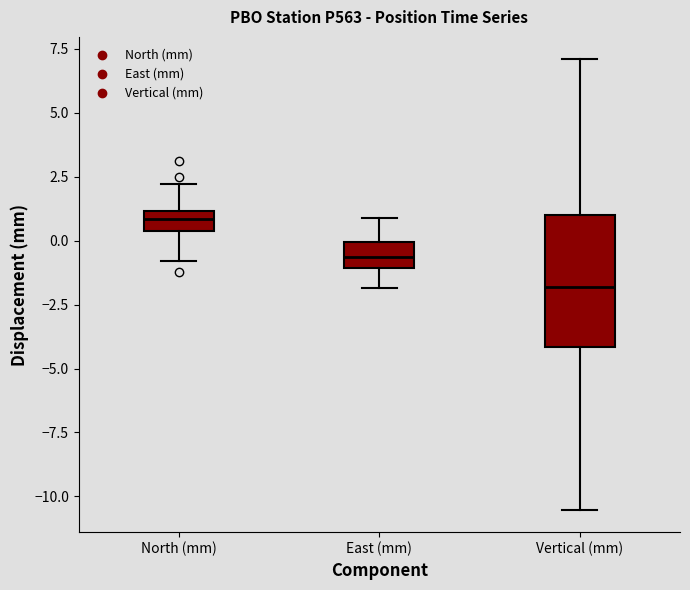

Which box is the tallest, from its lower edge to its upper edge?

Vertical (mm)